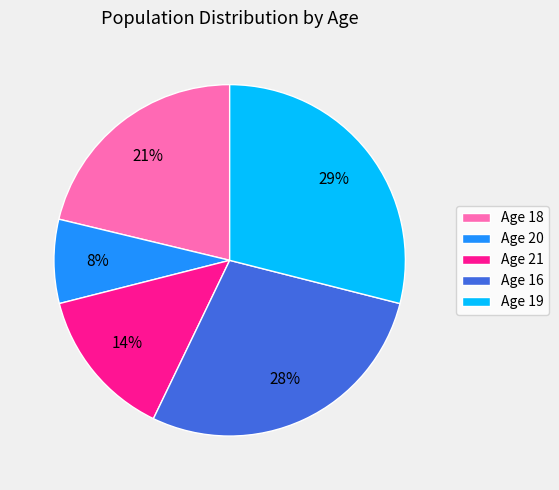

Rank the categories by value from highest to lowest.

Age 19, Age 16, Age 18, Age 21, Age 20